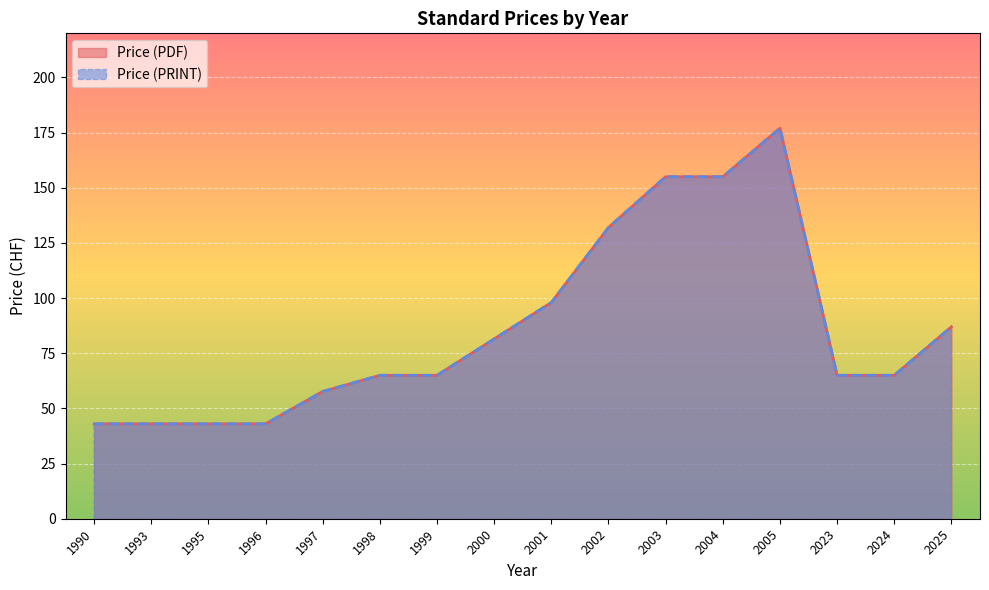

Does the chart display data point markers on the line(s)?

No